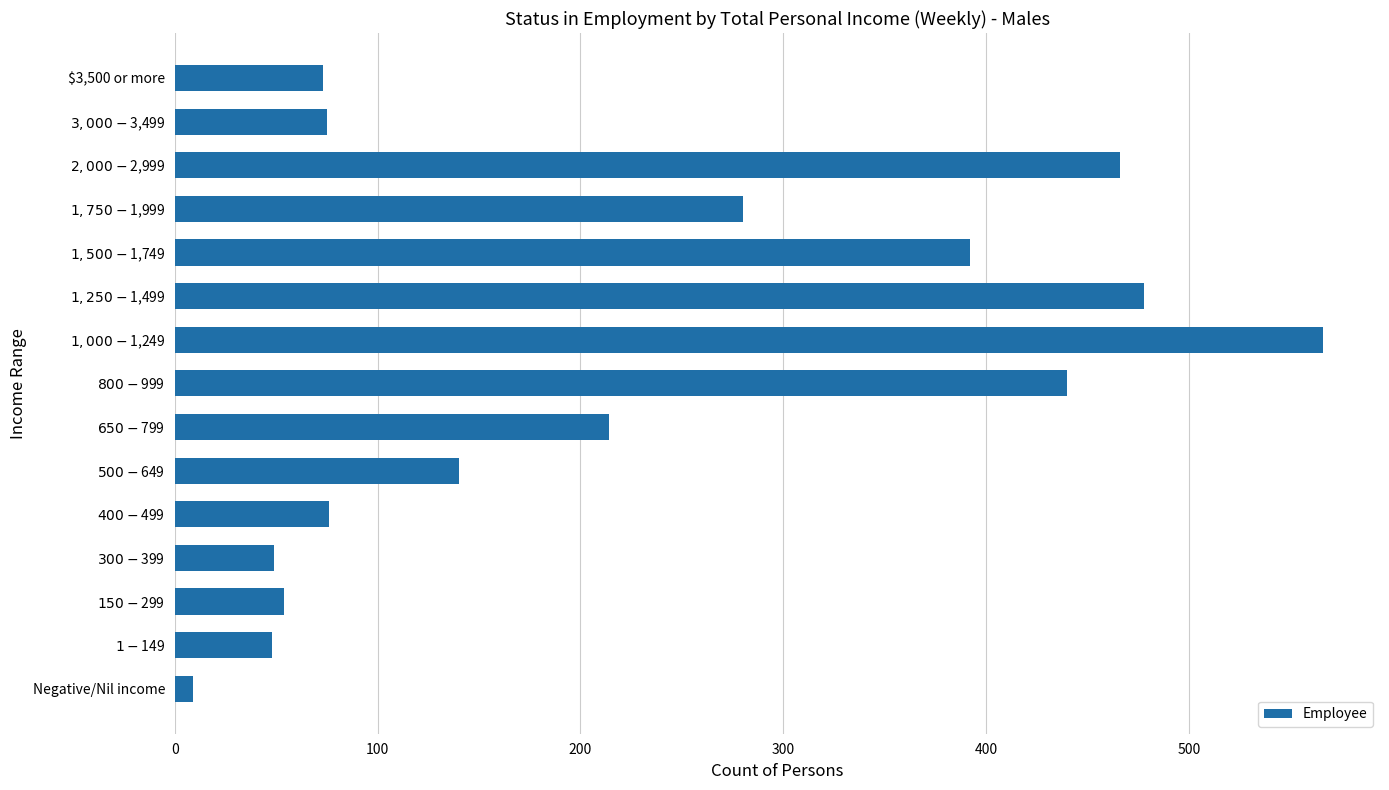

What is the average value?

224